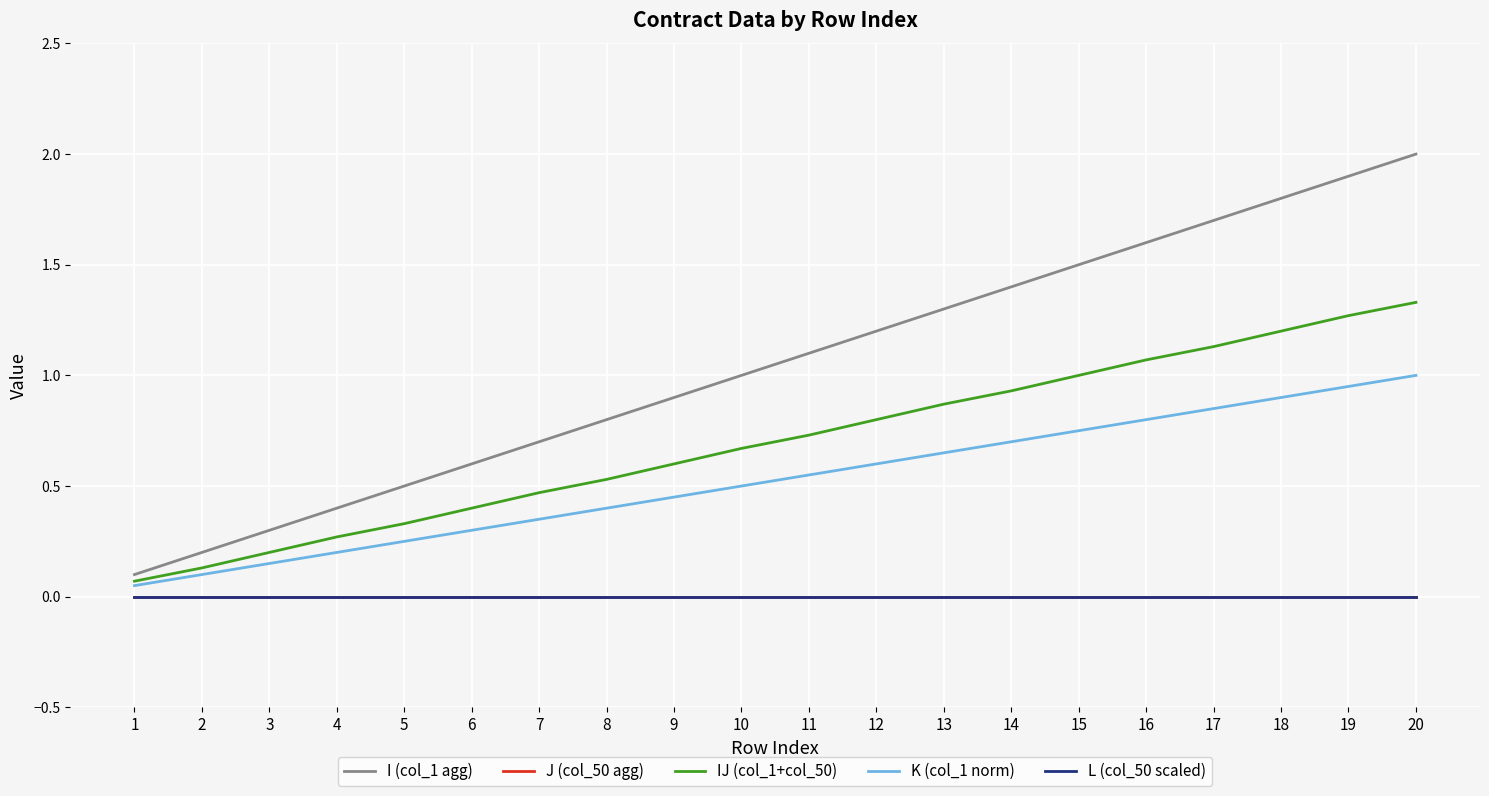

True or false: J (col_50 agg) and L (col_50 scaled) cross at least once.

False